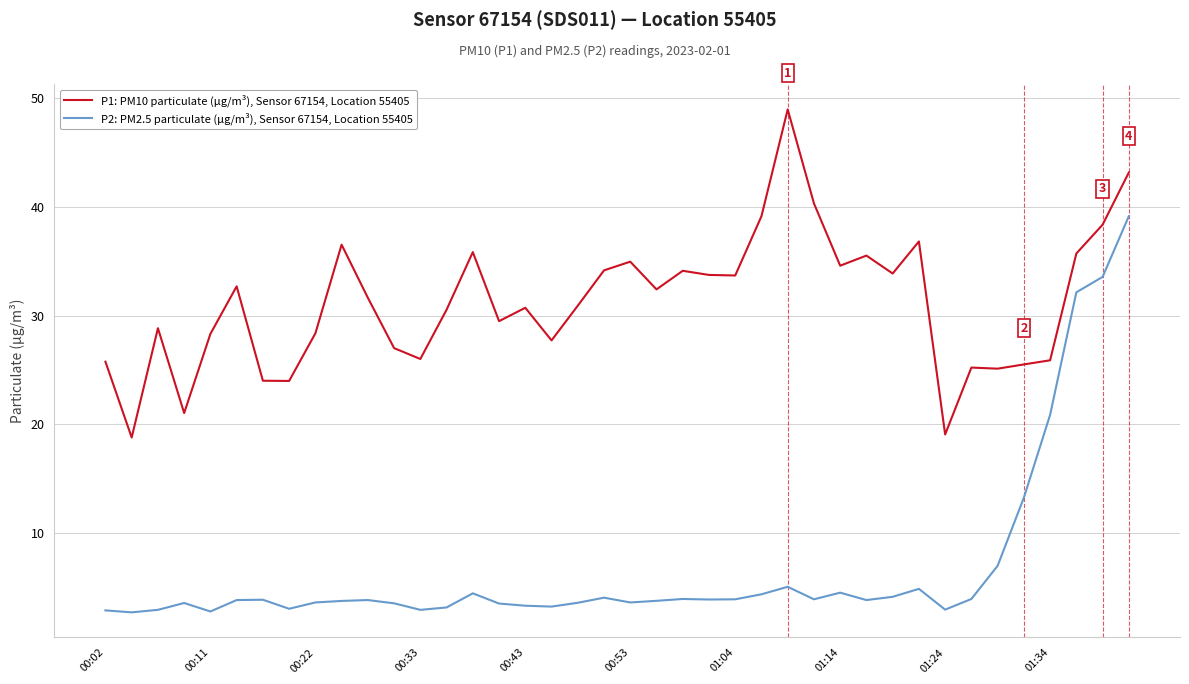

What is the smallest value displayed?

2.7